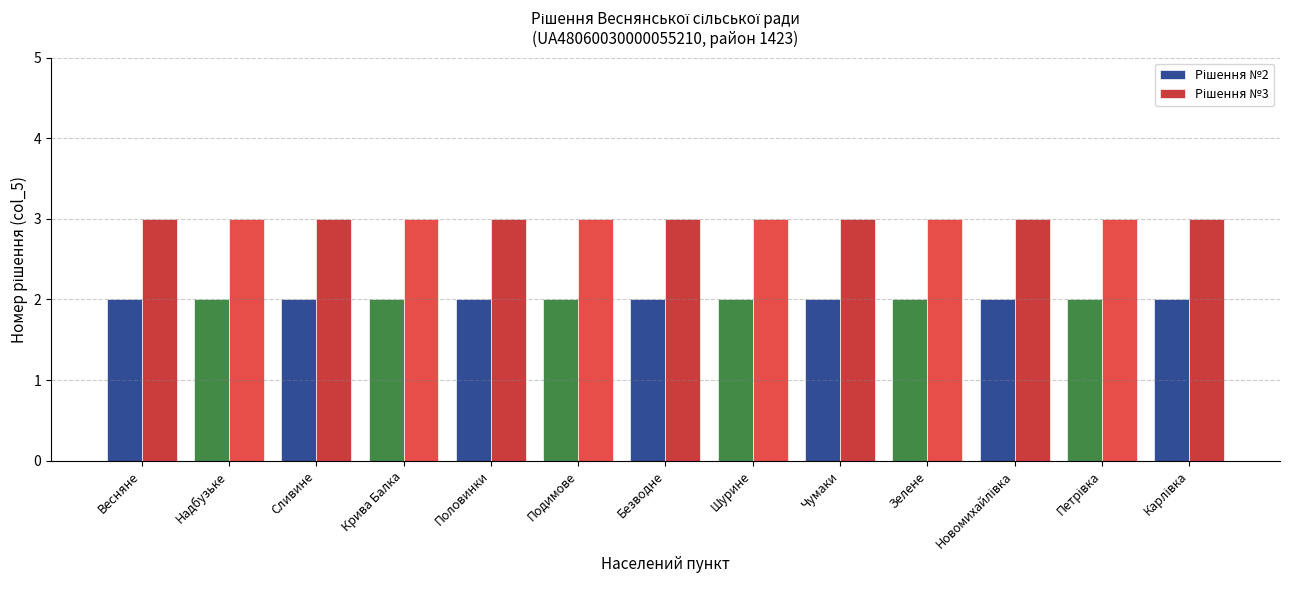

What is the maximum value shown in the chart?

3